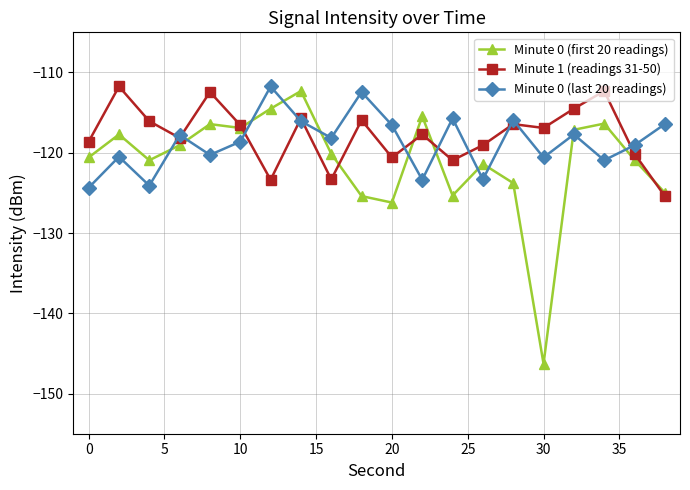

How many distinct data groups are displayed?

3